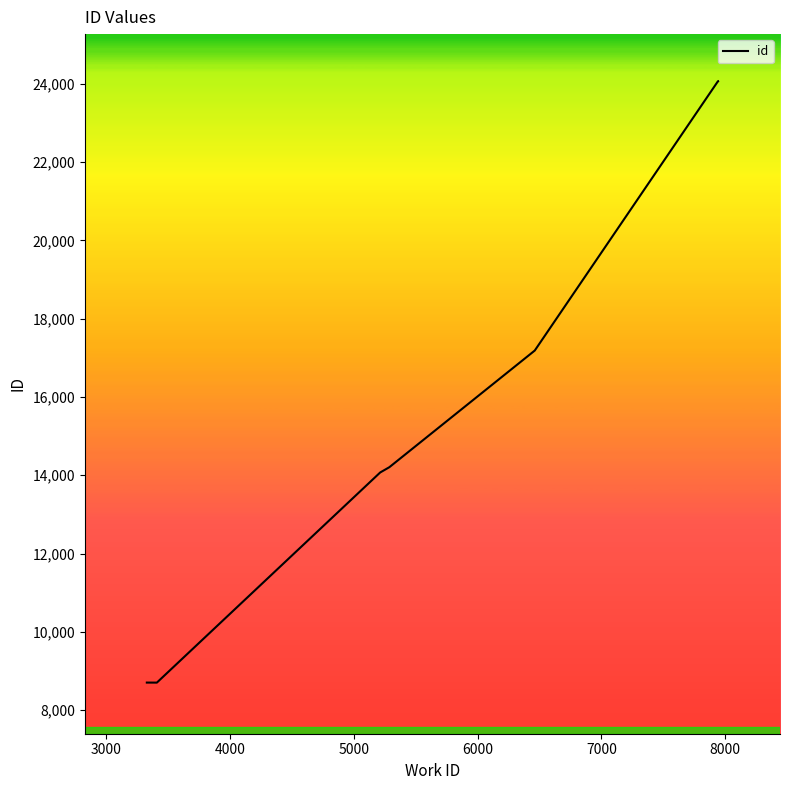

True or false: the data has more than 2 interior local peaks.

False